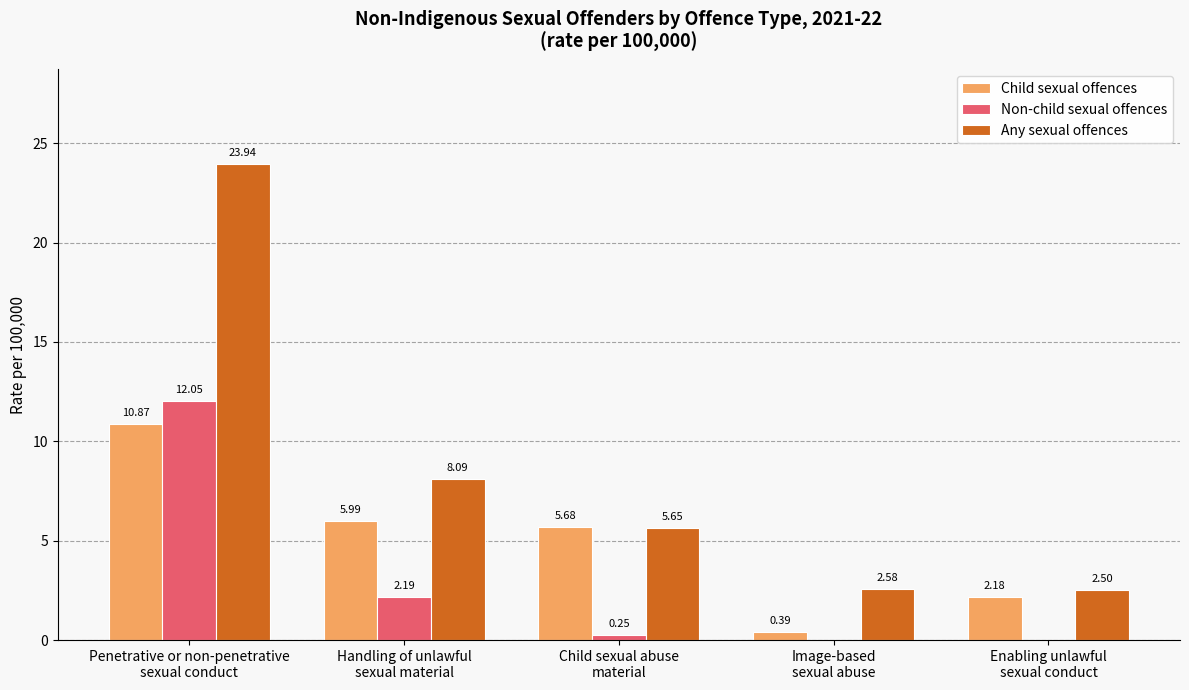

Which series has the widest spread of values?

Any sexual offences